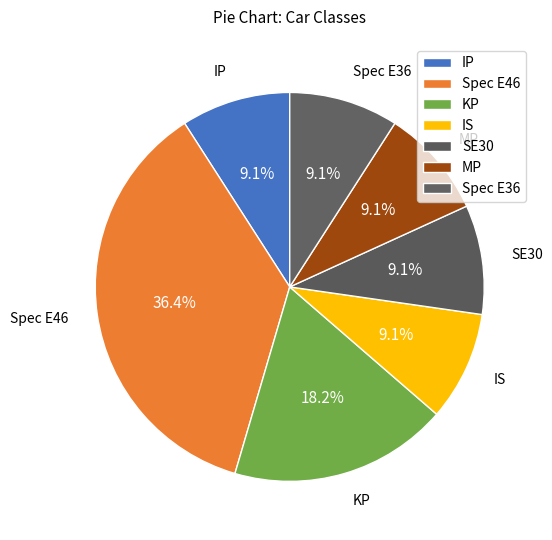

Is there any slice that represents more than half of the pie?

No